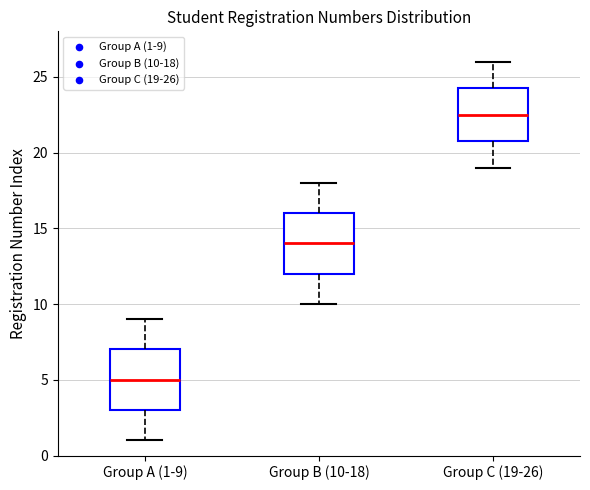

Where does the lower whisker of the box for Group C (19-26) end on the y-axis? The values are not printed on the chart, so give them approximately, as read against the axis.

19.0